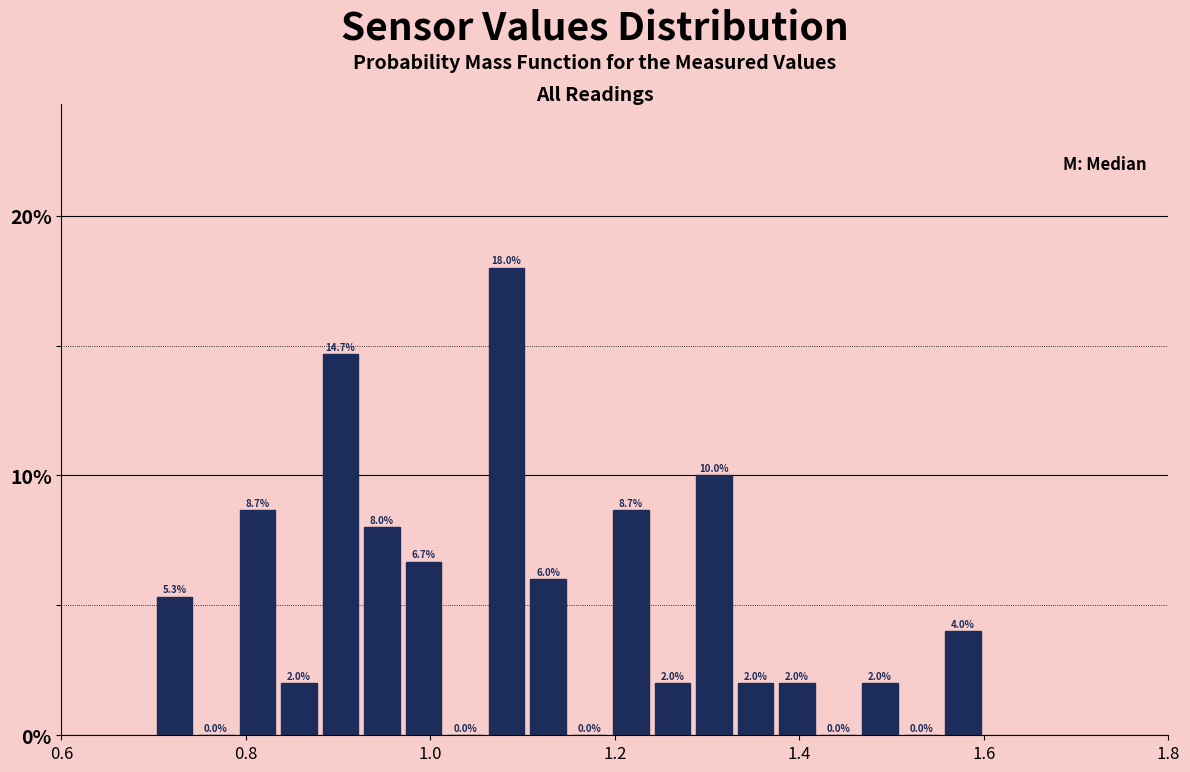

Around what value on the x-axis is the tallest bar? Give the approximate position of its centre, as read against the axis.

1.08